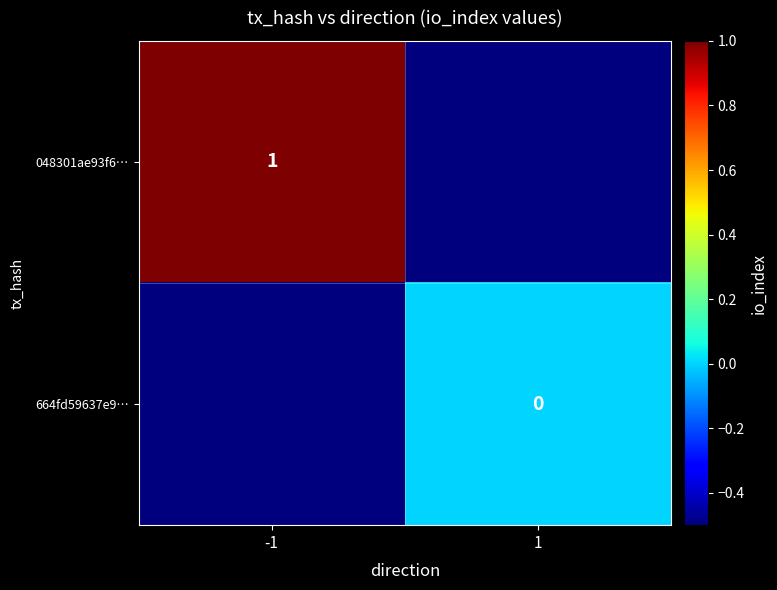

The value of 048301ae93f6… at -1 is 1.8. True or false?

False